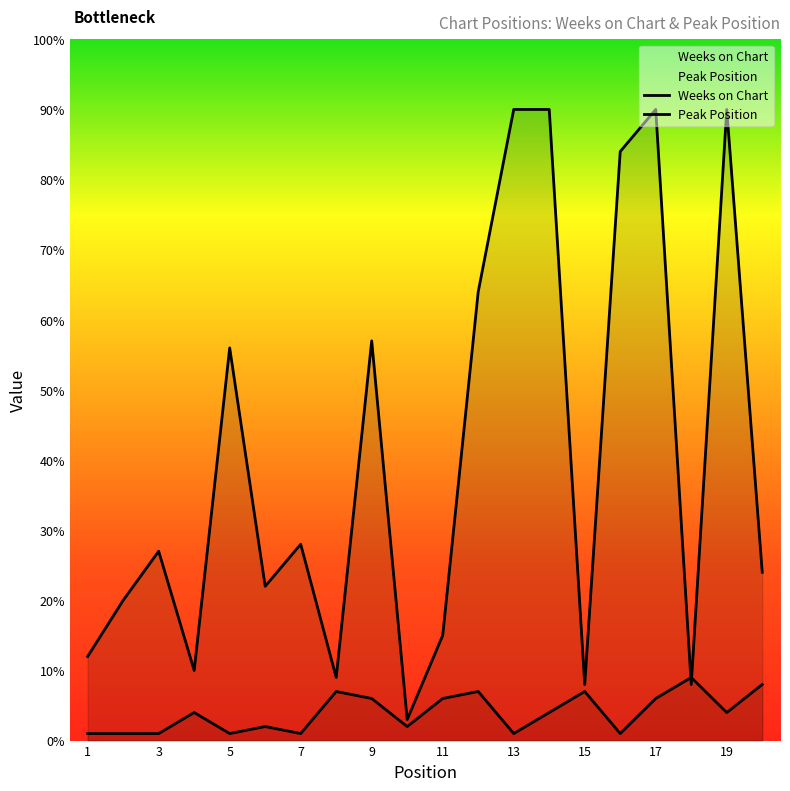

What is the difference between the second highest and second lowest values in the Peak Position series?

7